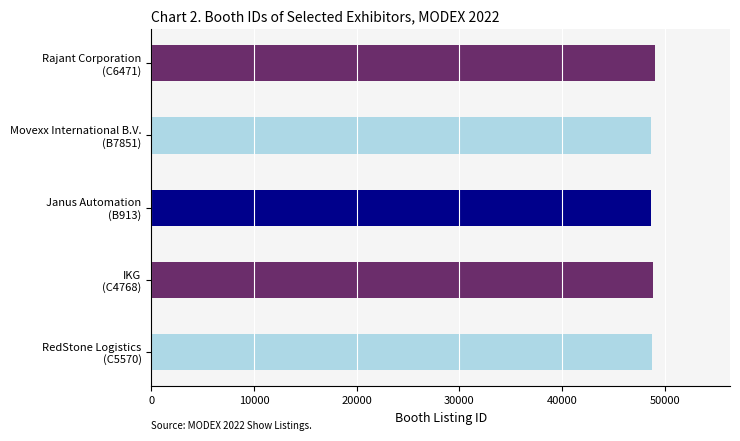

Rank the categories by value from lowest to highest.

Janus Automation
(B913), Movexx International B.V.
(B7851), RedStone Logistics
(C5570), IKG
(C4768), Rajant Corporation
(C6471)